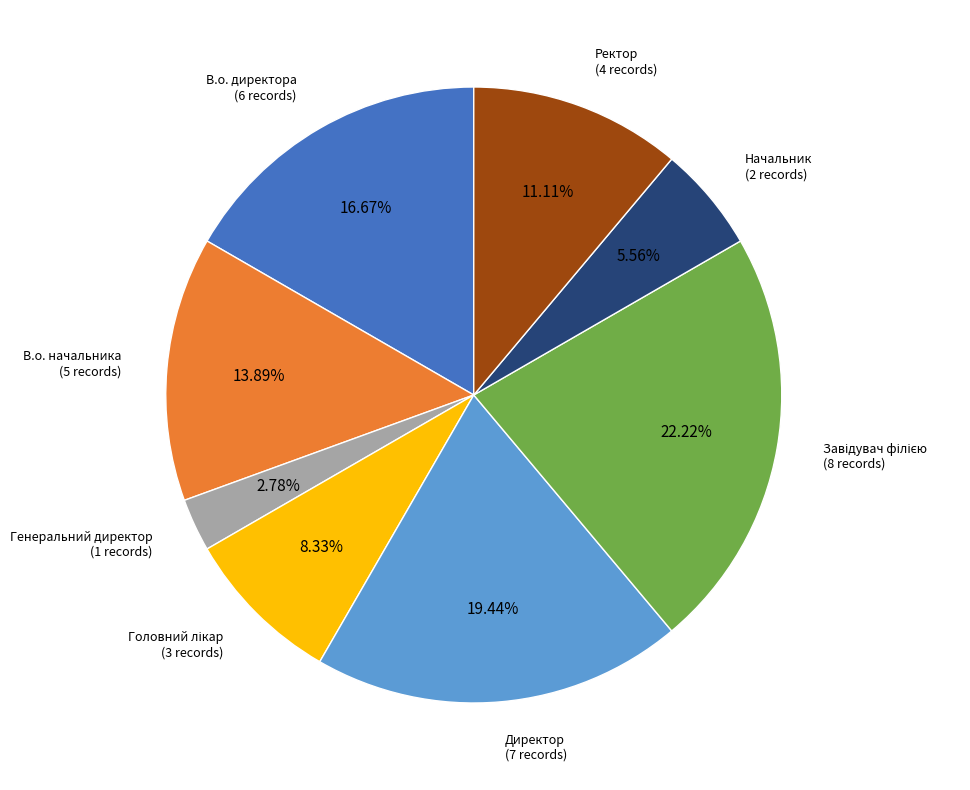

Do Начальник and Ректор together represent more than half of the pie?

No